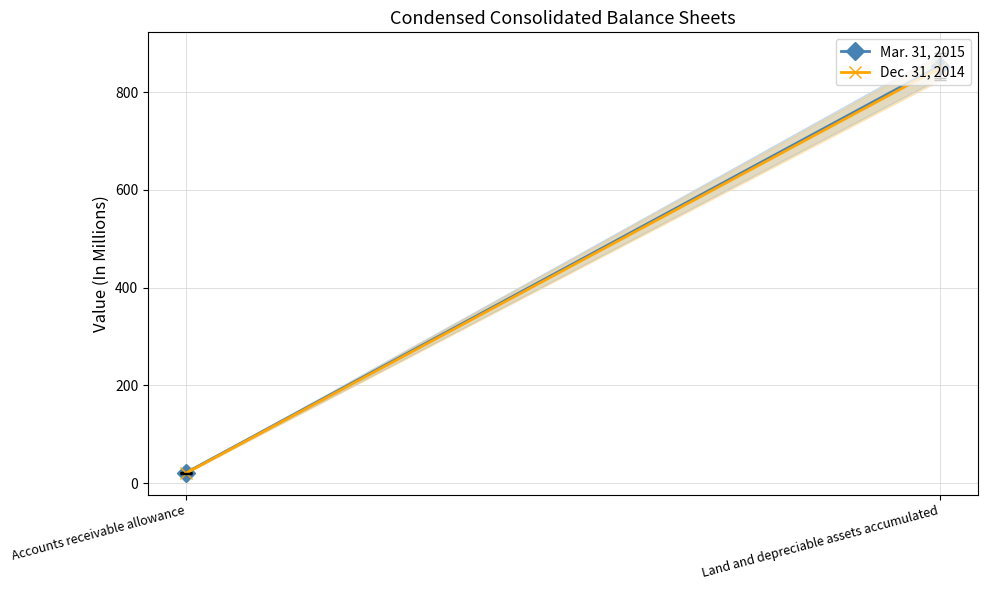

At which label does Mar. 31, 2015 reach its minimum?

Accounts receivable allowance